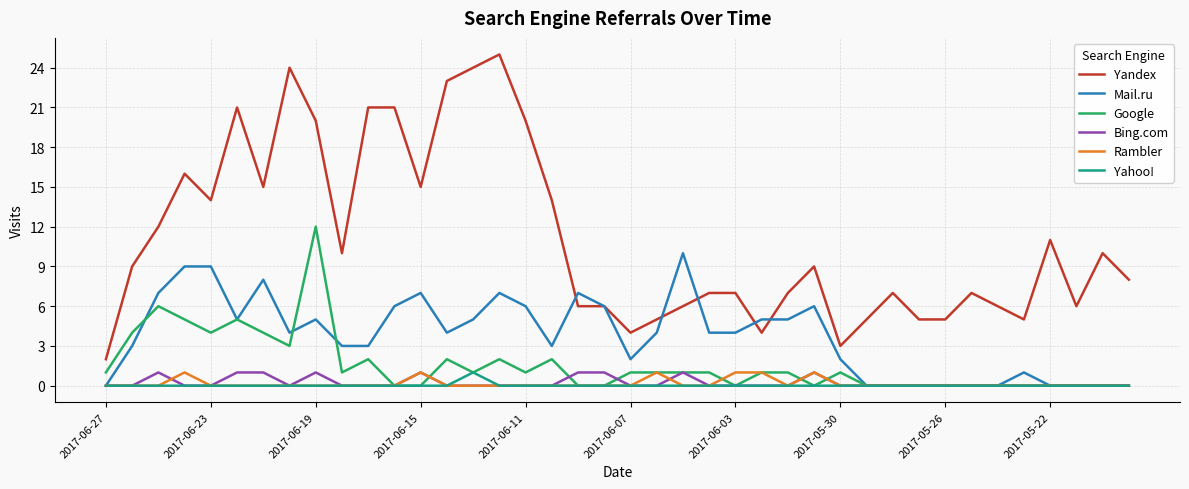

True or false: Yahoo! and Yandex intersect in this chart.

False